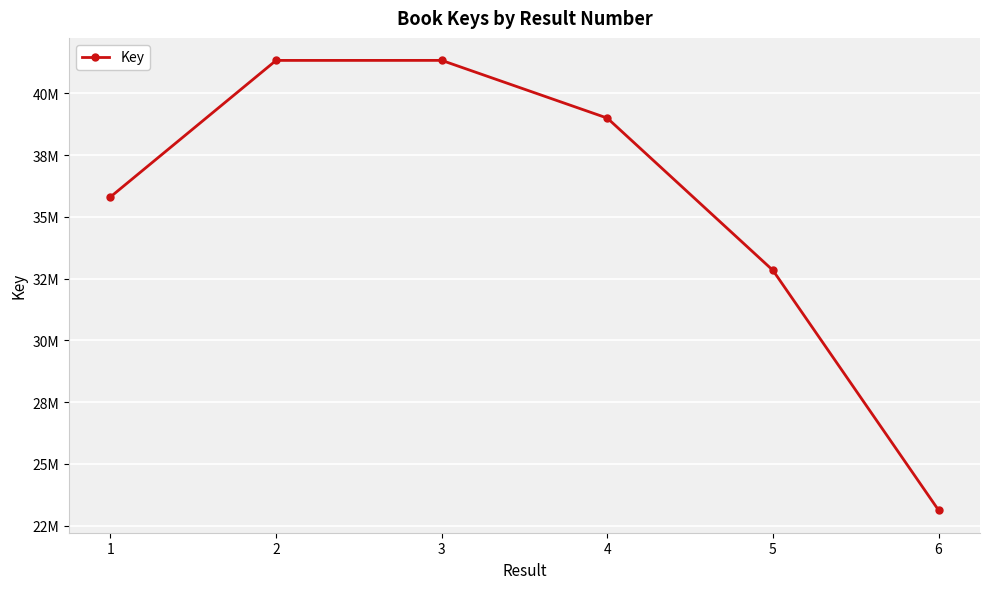

Where does the data first go above 38999668?

2